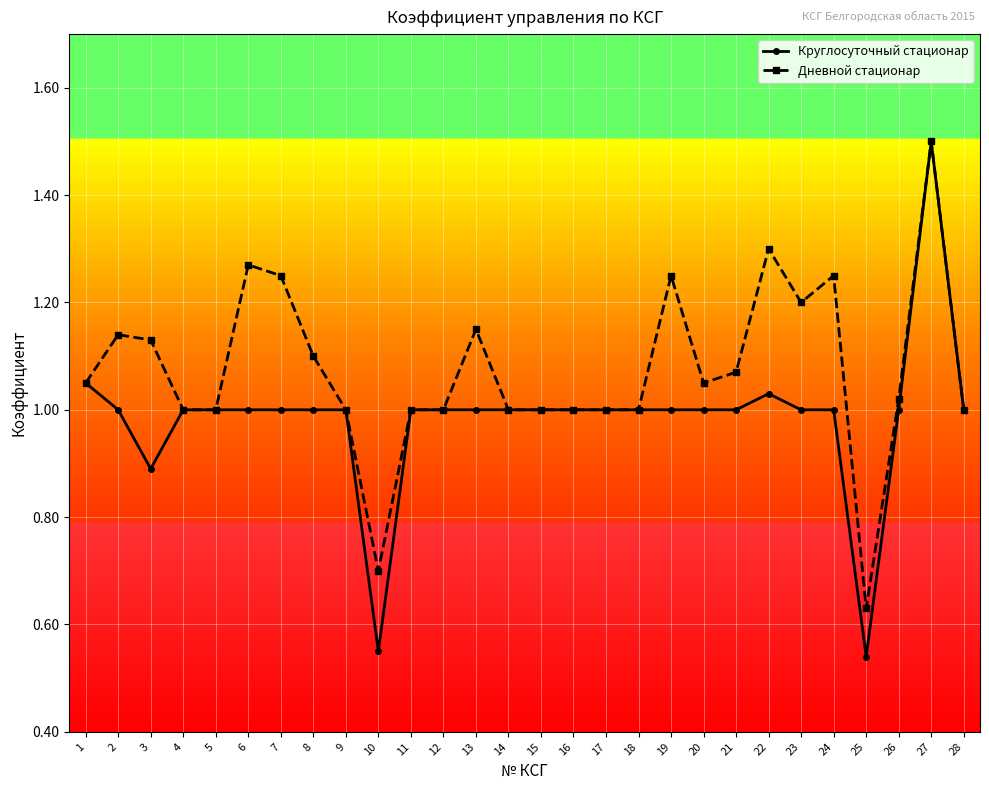

The value of Дневной стационар at 19 is 1.2. True or false?

True